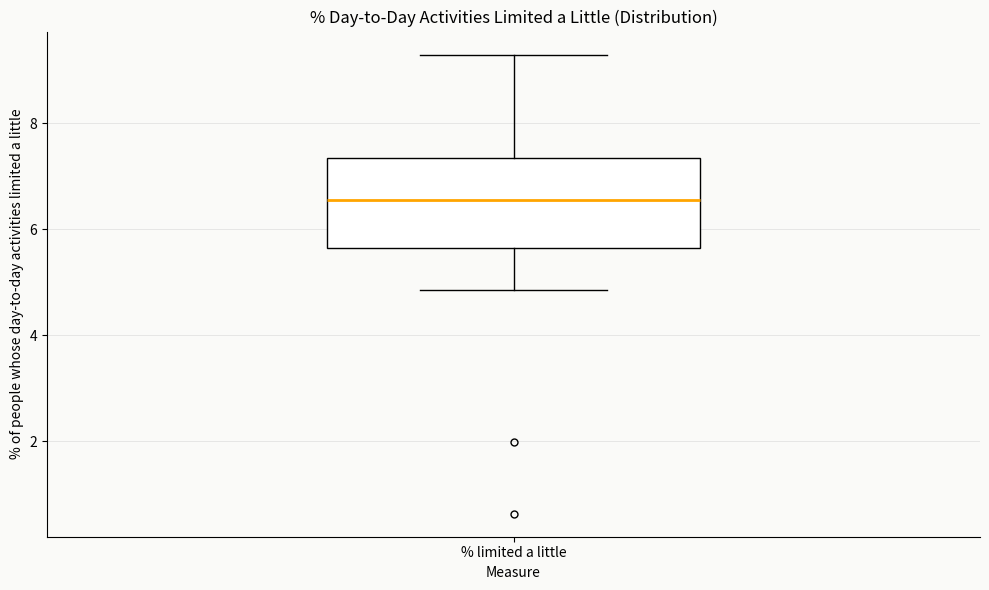

Transcribe this box plot: give where the median line is, the range the box spans, and where the two whiskers end, as read against the y-axis. The values are not printed on the chart, so give them approximately, as read against the axis.

median 6.6, box 5.6 to 7.4, whiskers 4.8 to 9.2